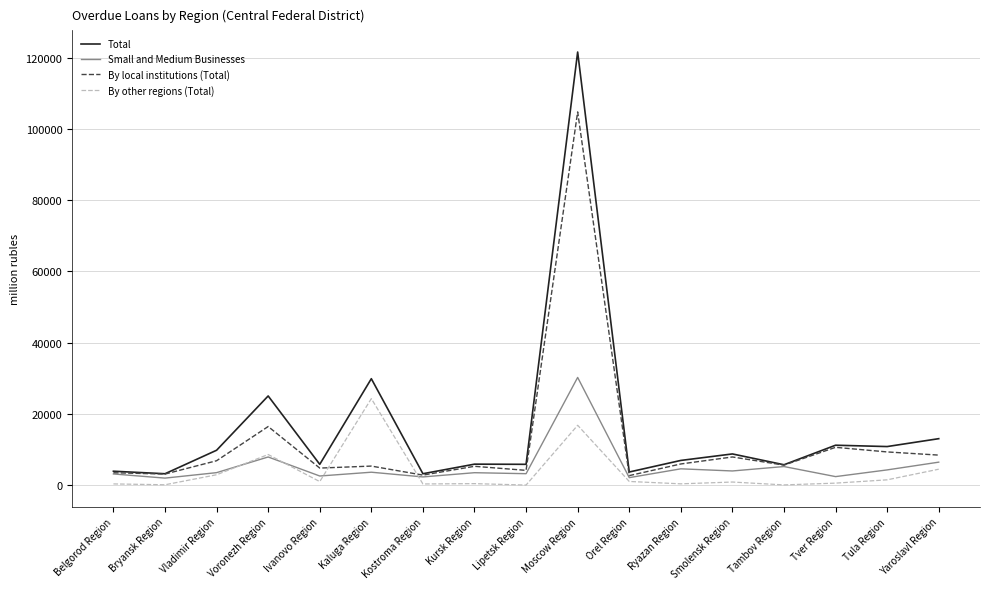

At which label does Total first exceed 6922?

Vladimir Region